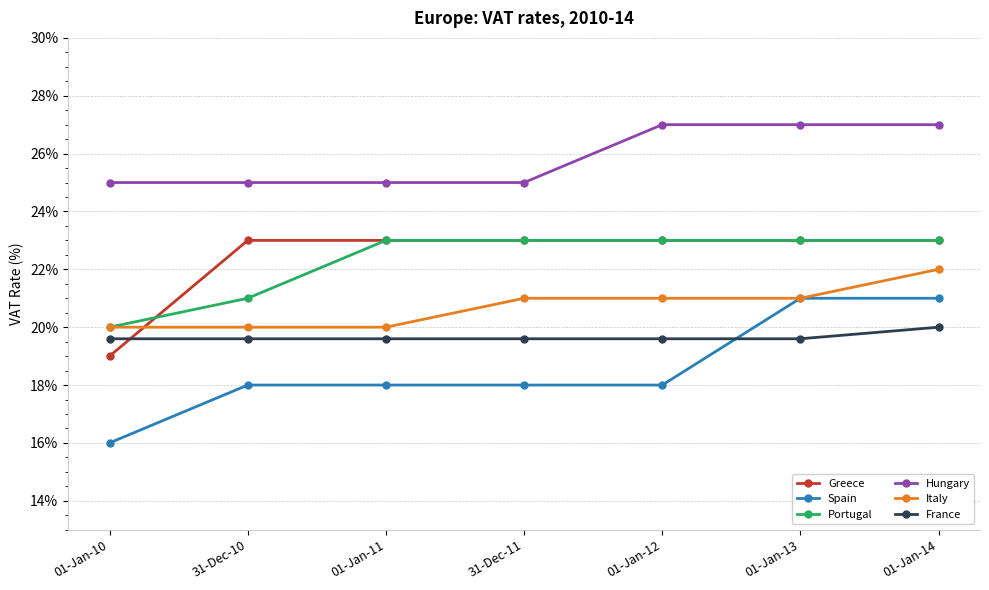

Read the France value at 01-Jan-14.

20.0